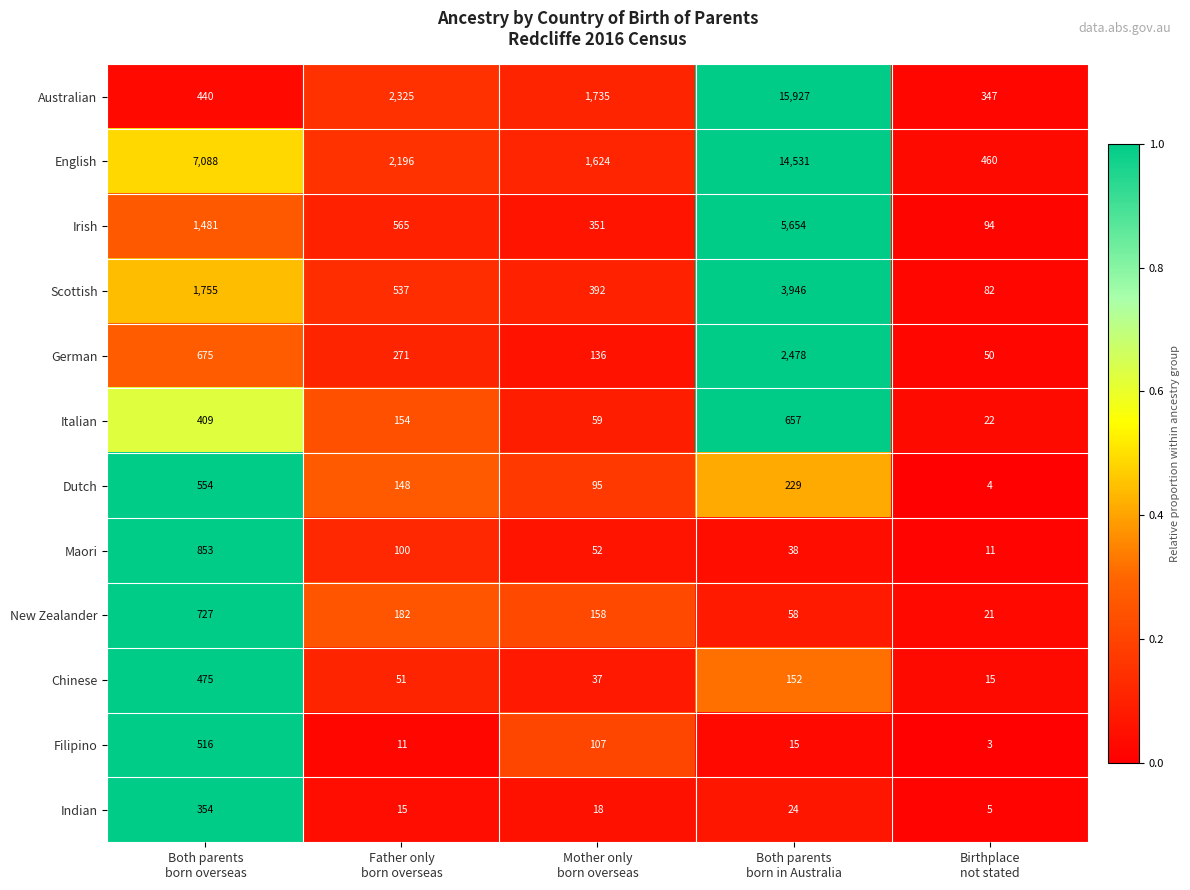

Rank the series by their maximum value, from highest to lowest.

Australian, English, Irish, Scottish, German, Maori, New Zealander, Italian, Dutch, Filipino, Chinese, Indian